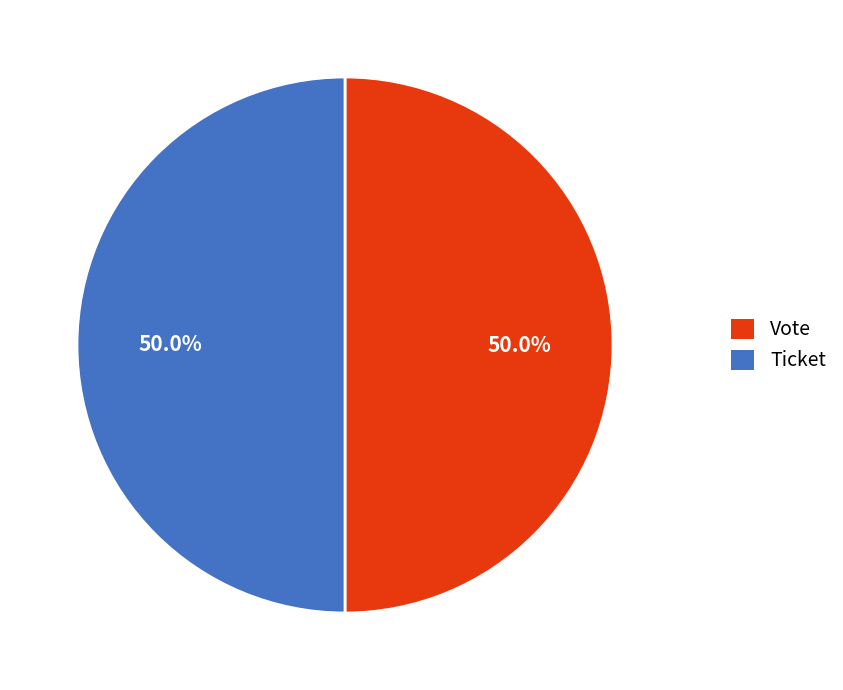

Is the sum of Ticket and Vote greater than half?

Yes